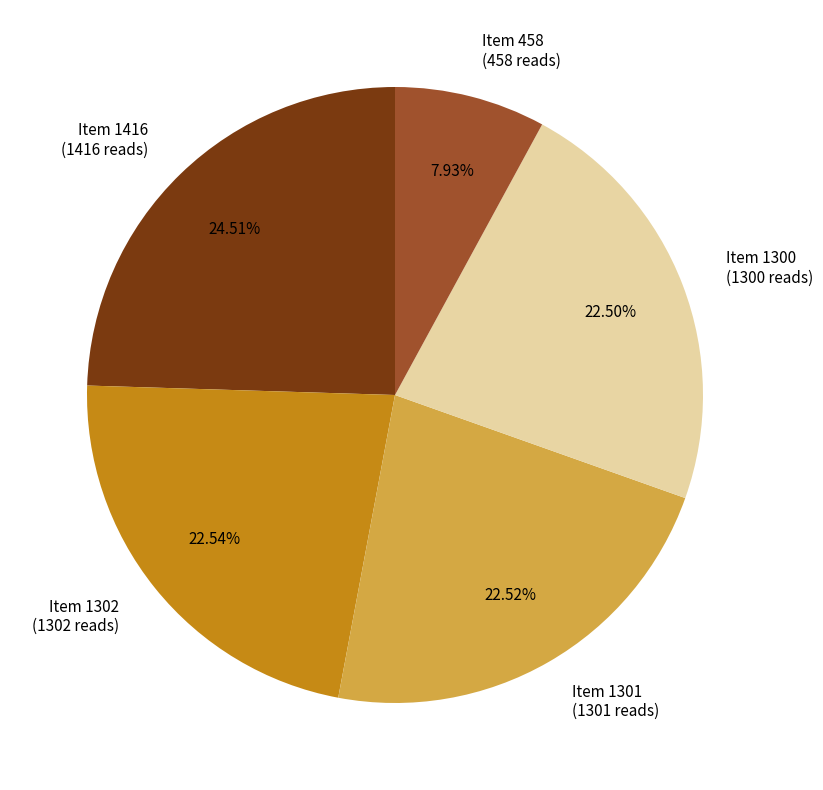

How many slices are in this pie chart?

5